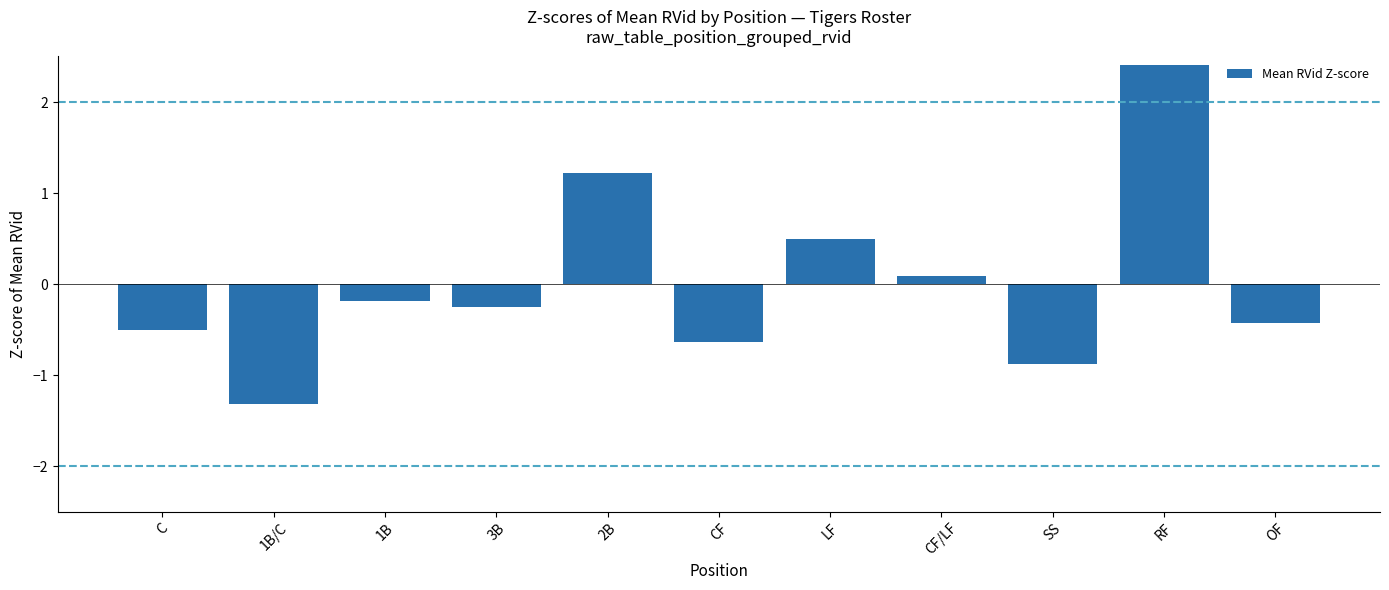

Reading right to left, transcribe all the data shown in this chart.

-0.4	2.4	-0.9	0.1	0.5	-0.6	1.2	-0.3	-0.2	-1.3	-0.5